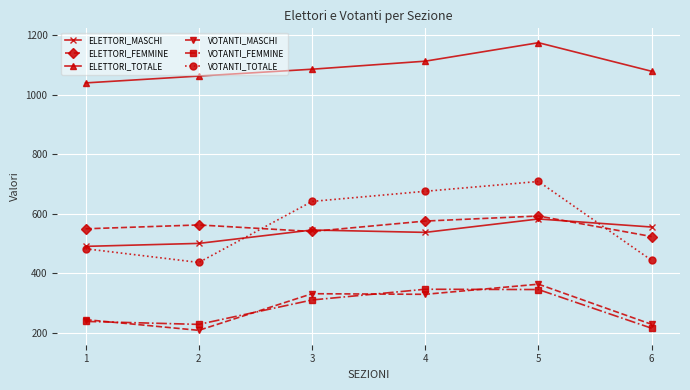

Which category has the highest value across all series?

5